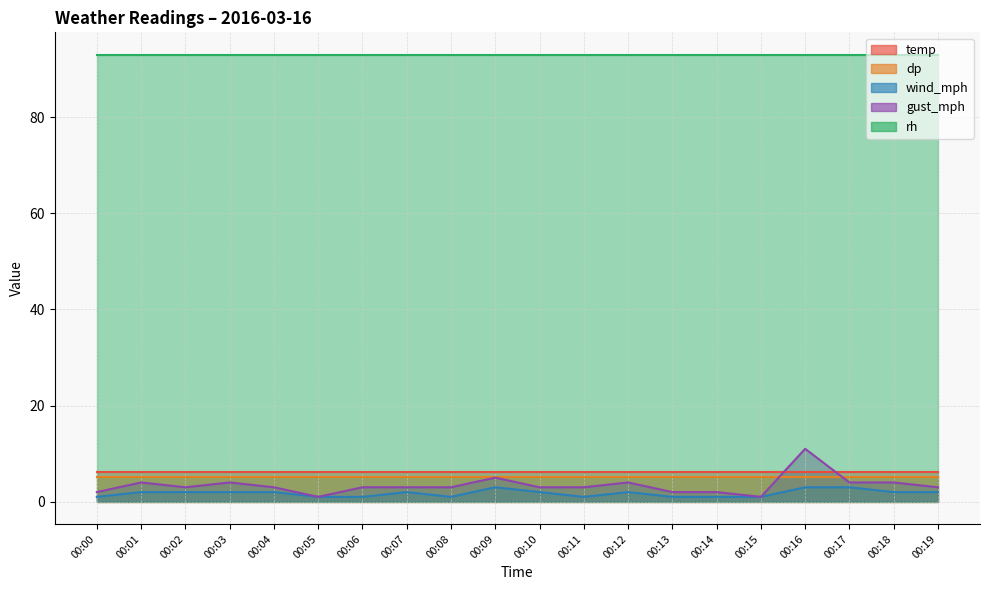

Which series has the largest total across all categories?

rh